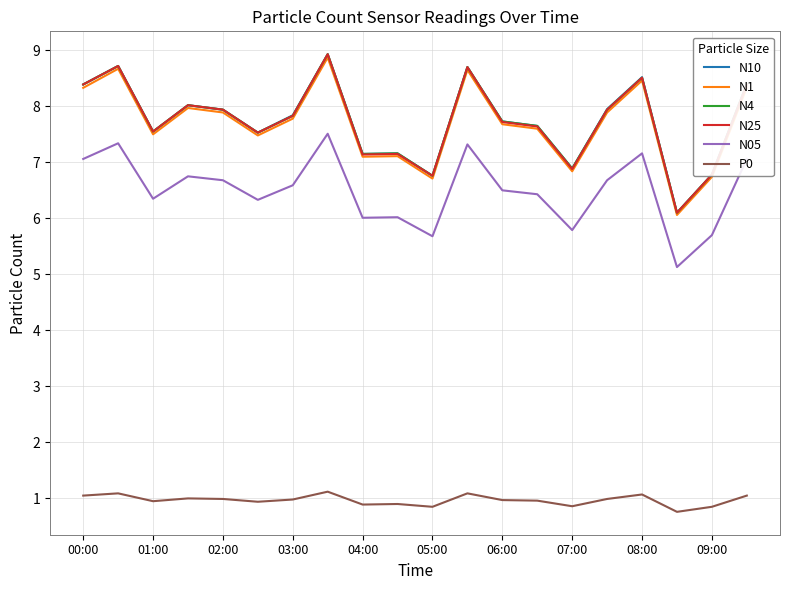

What are all the series names shown in the legend?

N10, N1, N4, N25, N05, P0